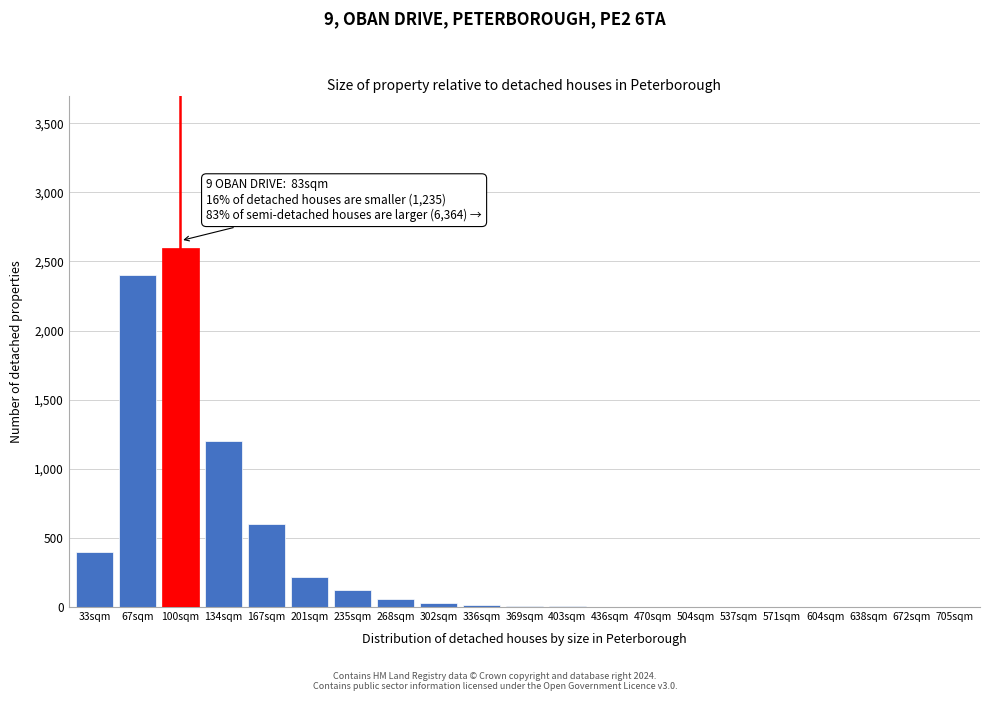

The chart shows a value of 60 at 268sqm. True or false?

True